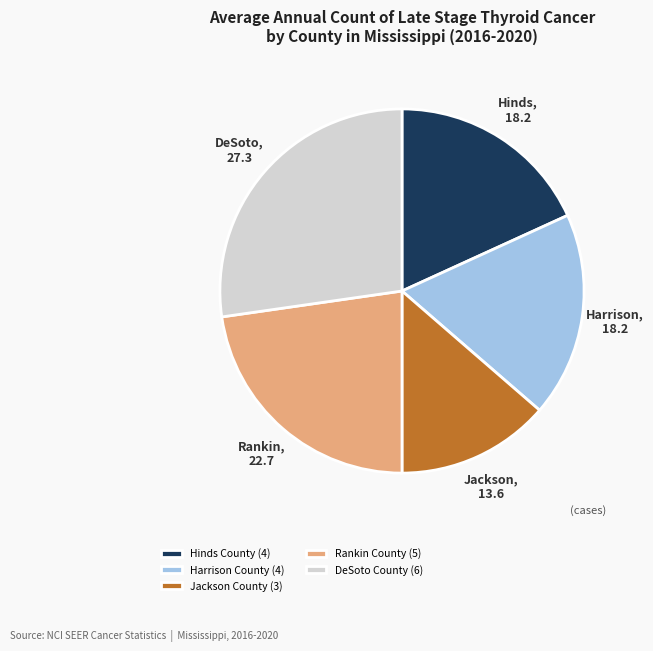

Between DeSoto County and Harrison County, which is larger?

DeSoto County